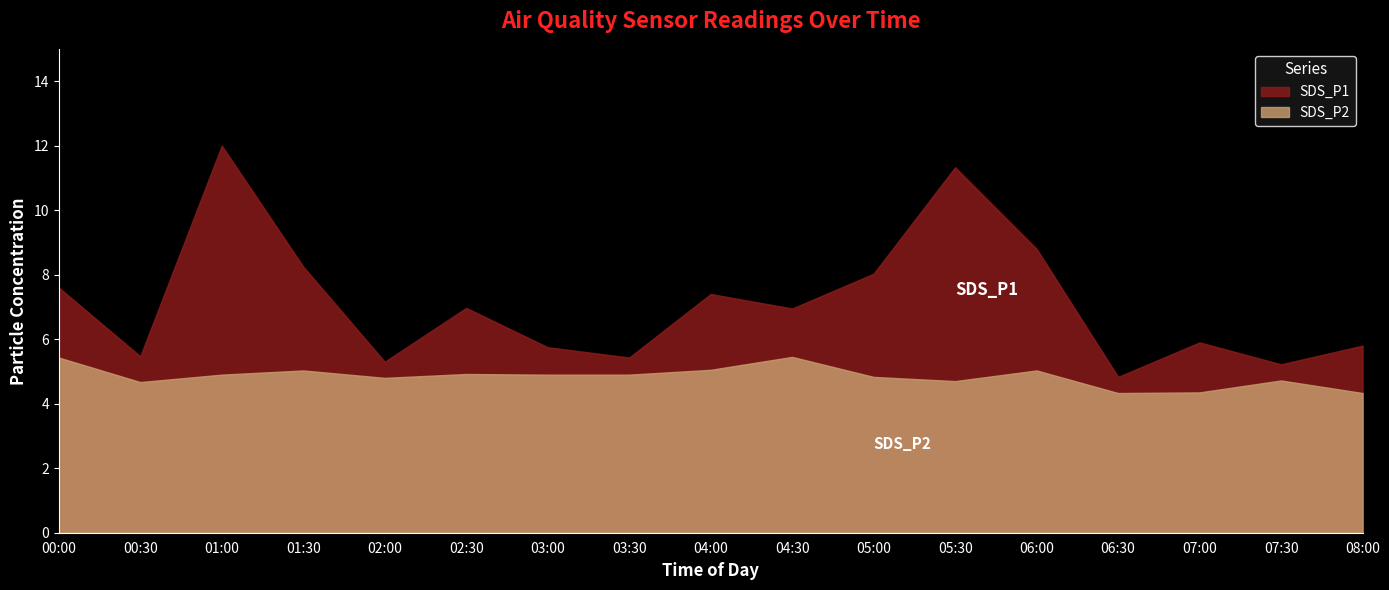

Reading left to right, list all the values displayed in this chart.

SDS_P1: 00:00=7.6	00:30=5.5	01:00=12.0	01:30=8.2	02:00=5.3	02:30=7.0	03:00=5.8	03:30=5.4	04:00=7.4	04:30=7.0	05:00=8.0	05:30=11.3	06:00=8.8	06:30=4.8	07:00=5.9	07:30=5.2	08:00=5.8
SDS_P2: 00:00=5.4	00:30=4.7	01:00=4.9	01:30=5.0	02:00=4.8	02:30=4.9	03:00=4.9	03:30=4.9	04:00=5.0	04:30=5.5	05:00=4.8	05:30=4.7	06:00=5.0	06:30=4.3	07:00=4.3	07:30=4.7	08:00=4.3